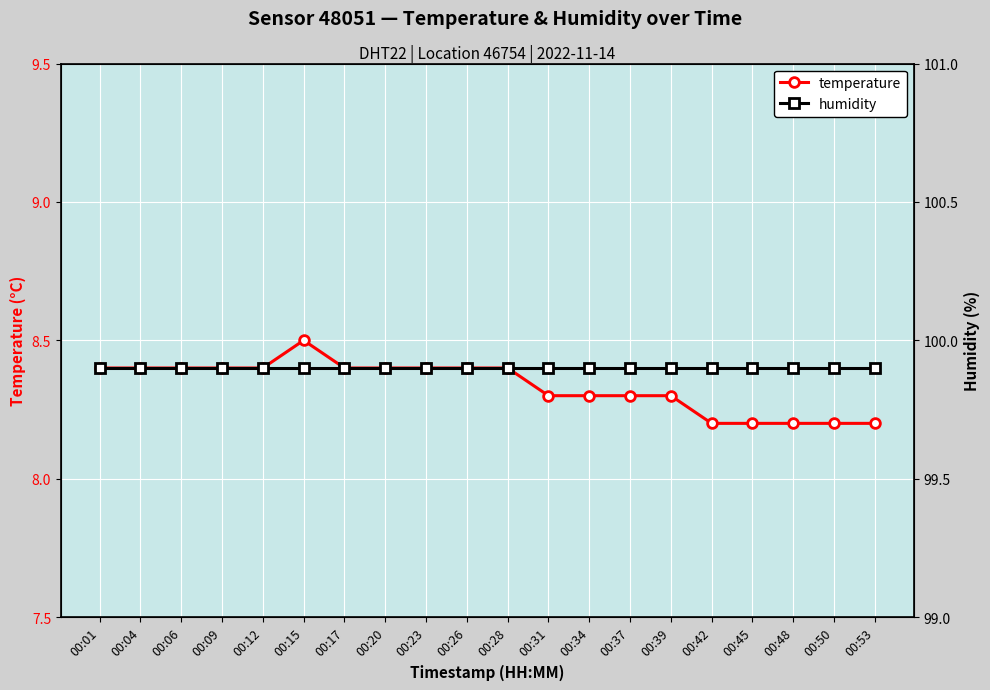

Which series has the largest range (max minus min)?

temperature